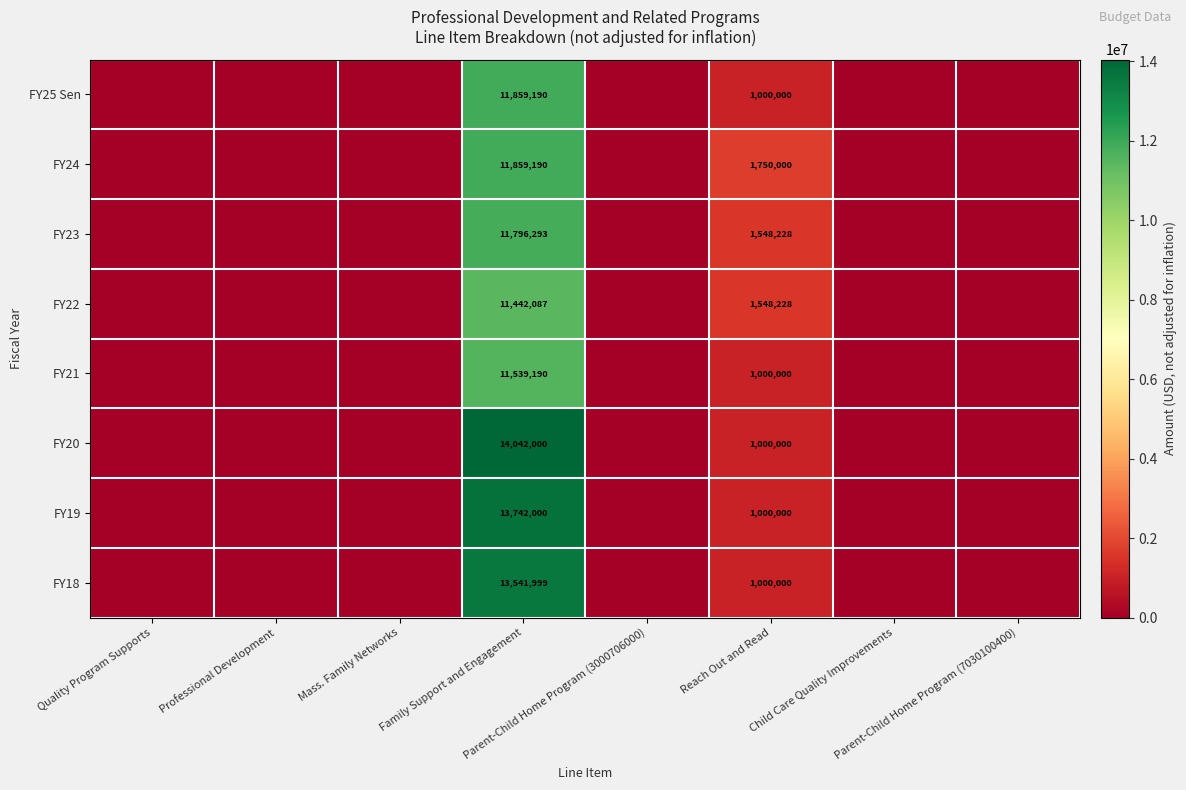

What is the highest value of the FY21 series?

11539190